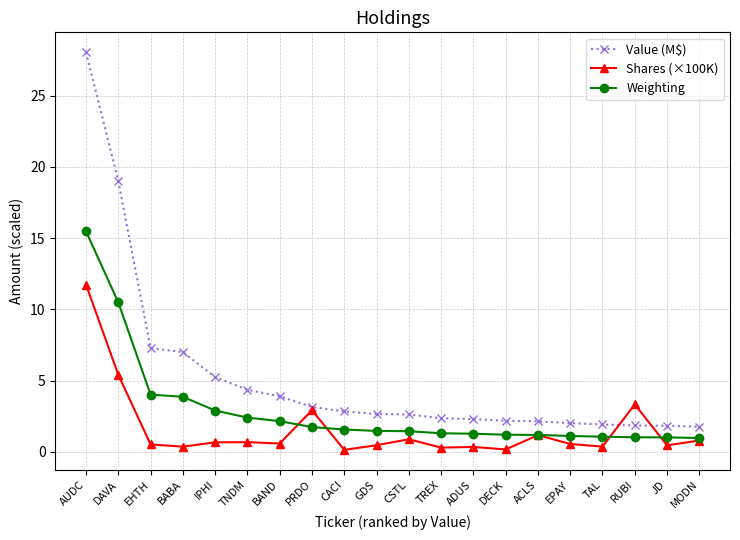

The value of Value (M$) at RUBI is 0.8. True or false?

False